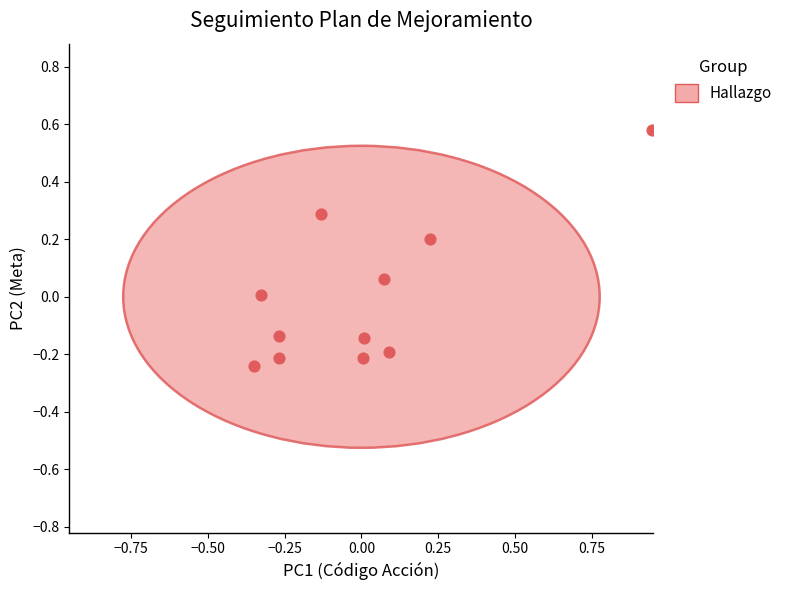

What is the range of X values (max minus min)?

1.3